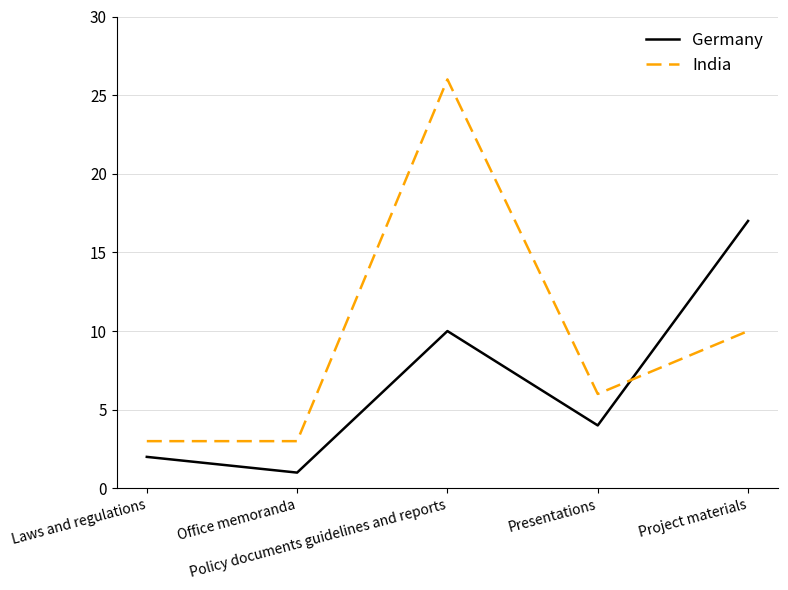

True or false: India and Germany intersect in this chart.

True